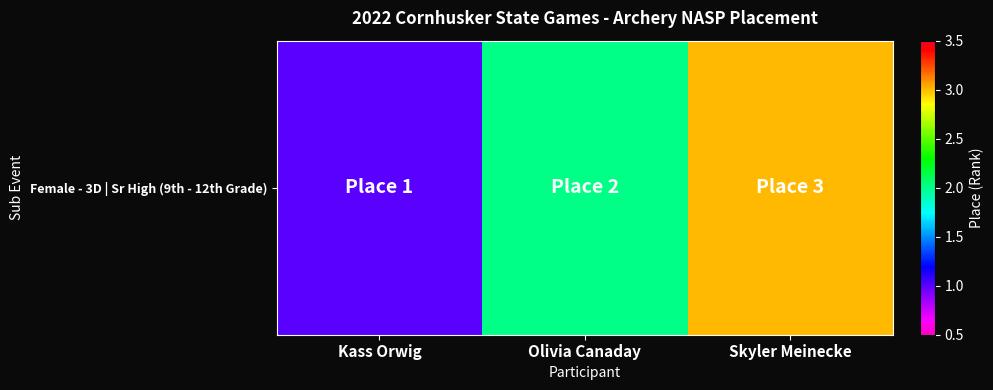

How many data points are less than 2?

1